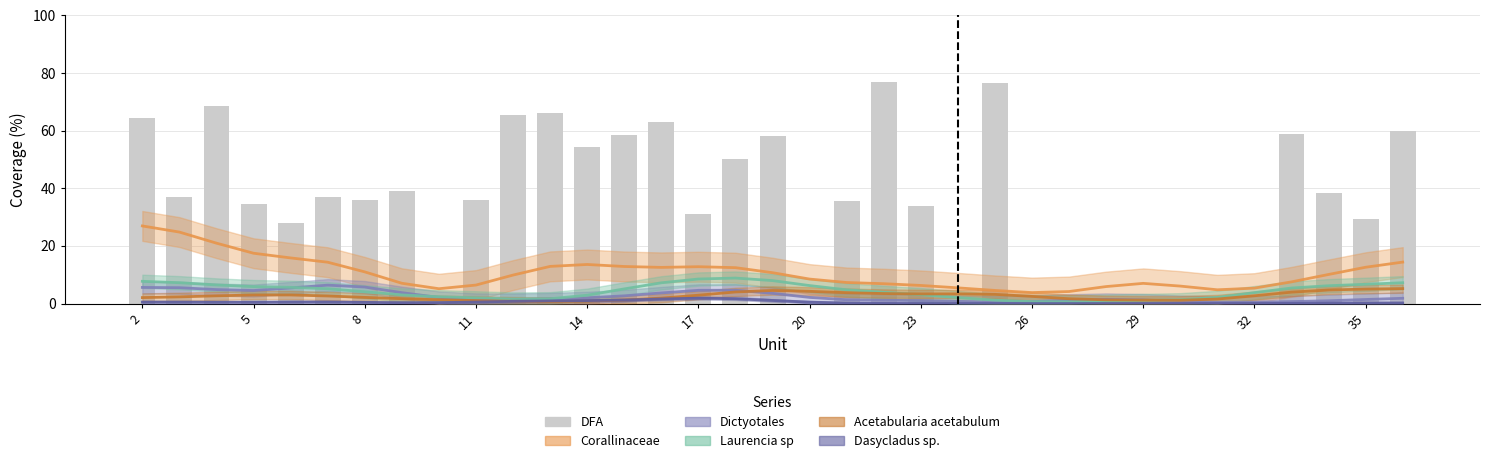

What is the difference between the maximum and minimum values?

77.0